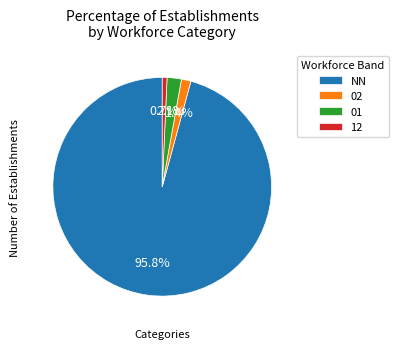

Is there any slice that represents more than half of the pie?

Yes